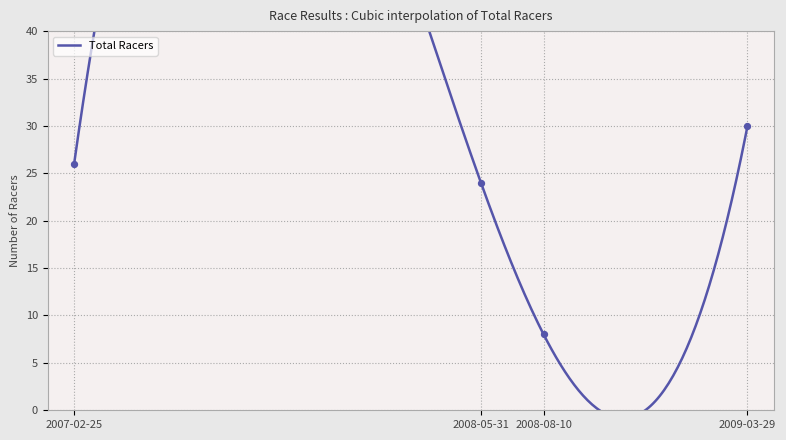

What is the change in value from 2008-08-10 to 2009-03-29?

+22